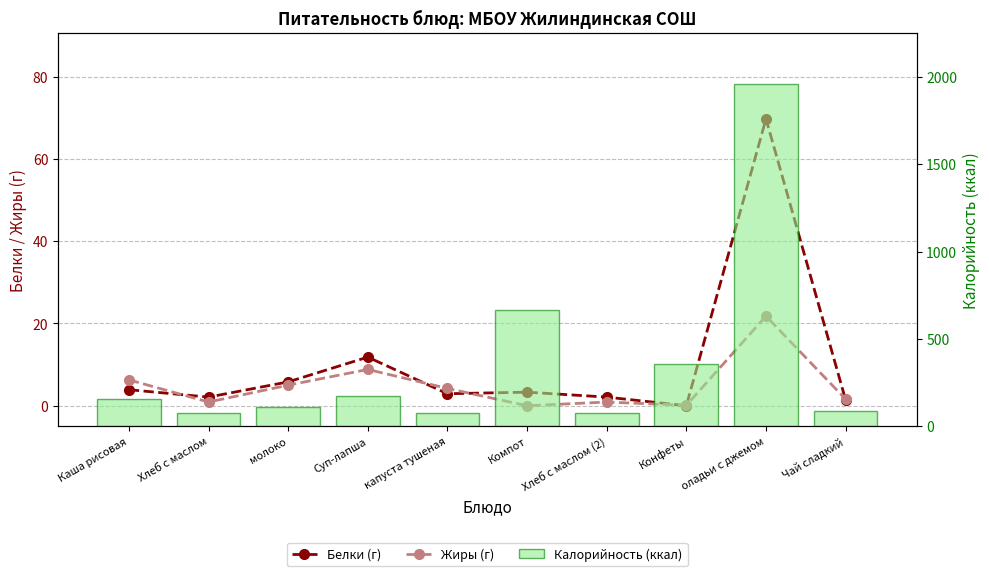

What is the lowest value of the Калорийность (ккал) series?

75.5